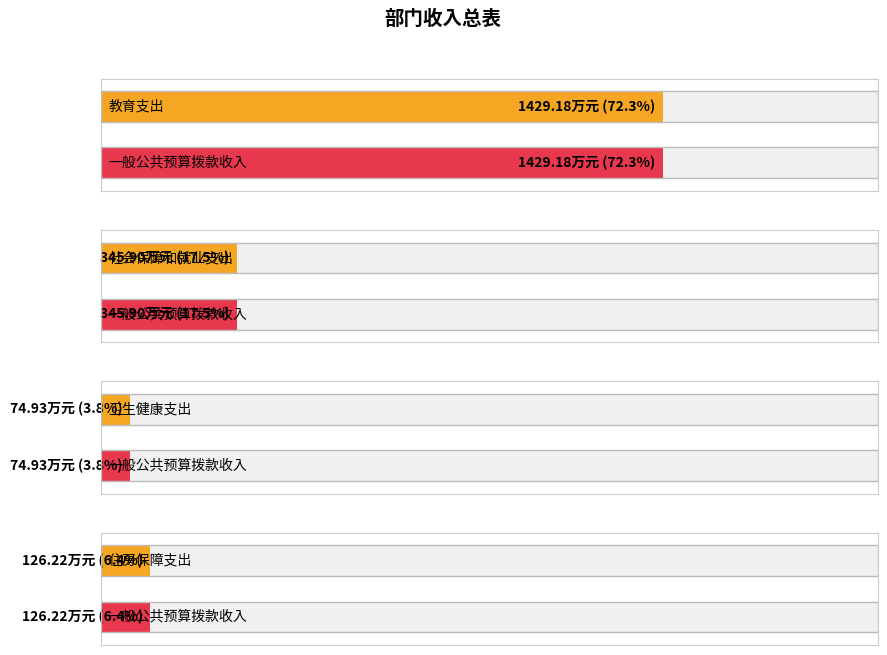

Reading left to right, what are all the values shown in this chart?

总计: 1429.2	345.9	74.9	126.2
一般公共预算拨款收入: 1429.2	345.9	74.9	126.2